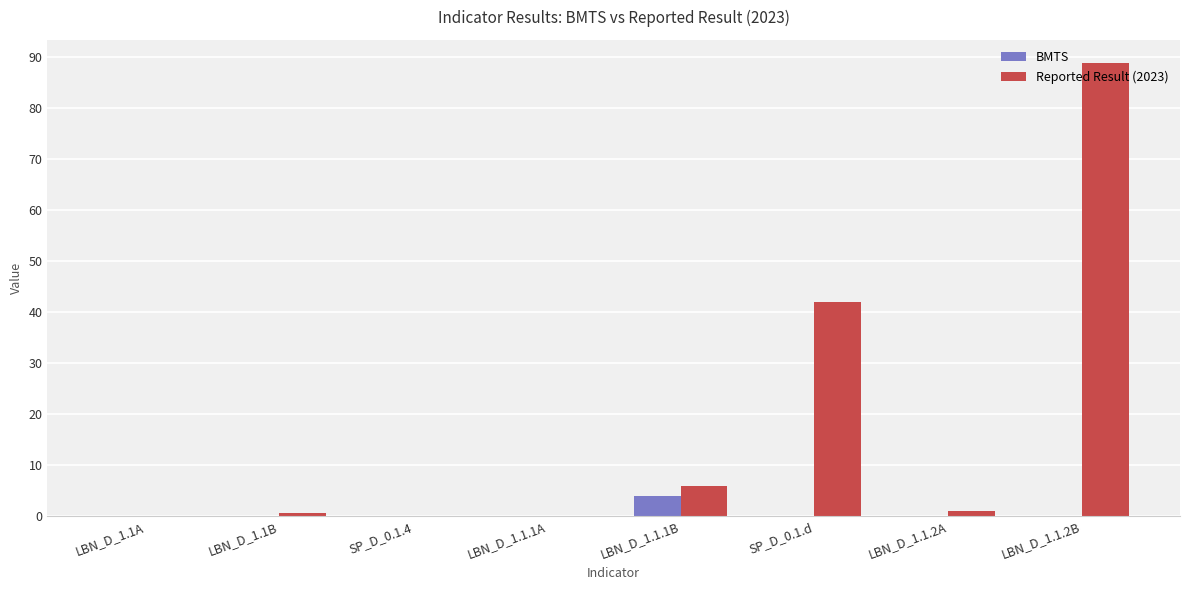

What is the sum of all Reported Result (2023) values?

138.7